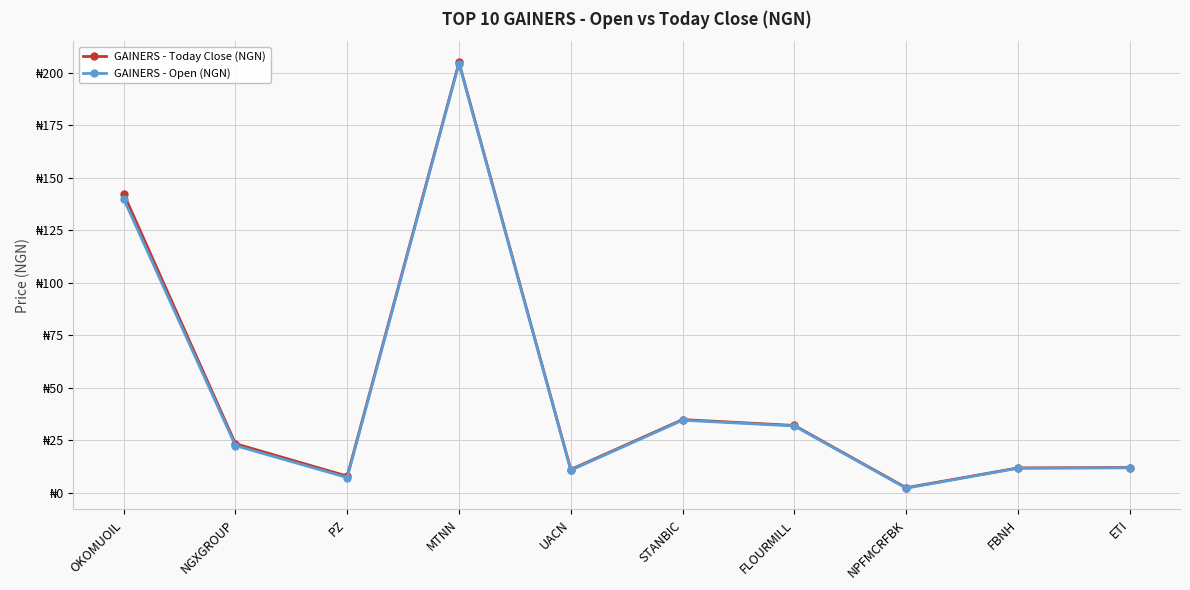

Is the value of GAINERS - Today Close (NGN) at NPFMCRFBK greater than the value of GAINERS - Open (NGN) at MTNN?

No